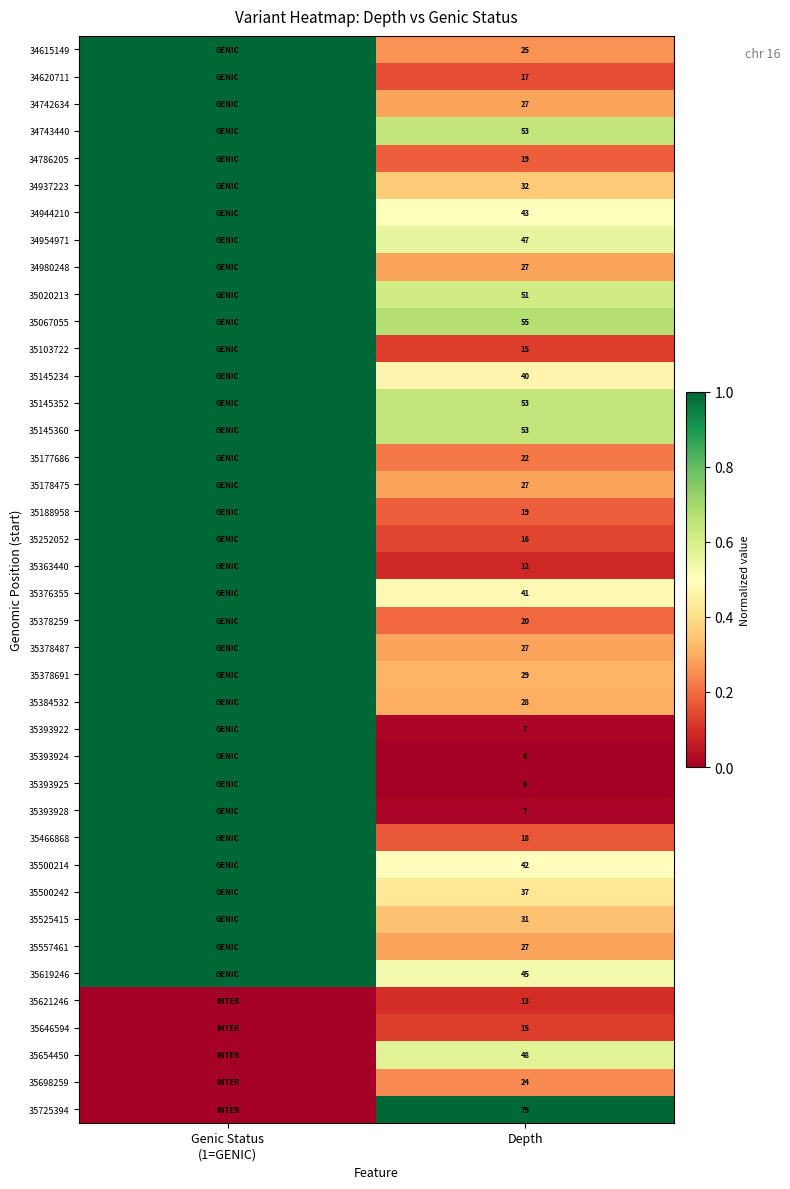

The value of 35466868 at Depth is 28. True or false?

False